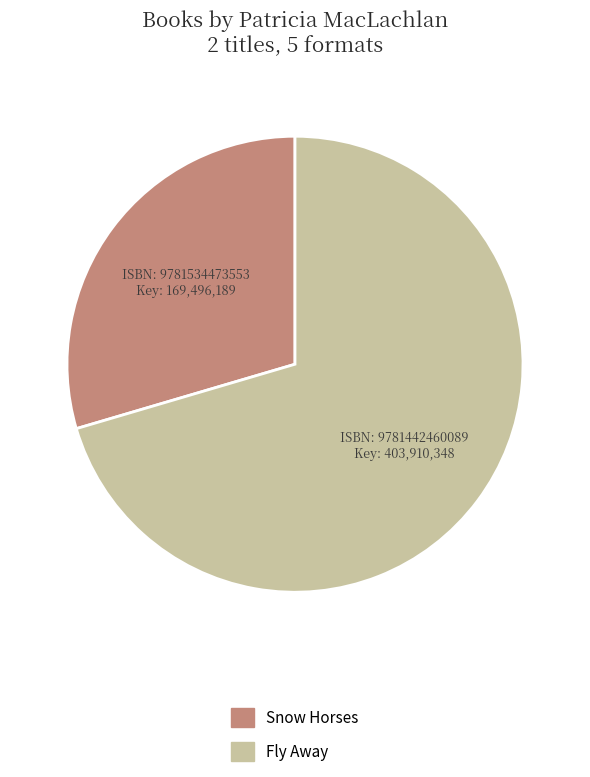

Is there any slice that represents more than half of the pie?

Yes